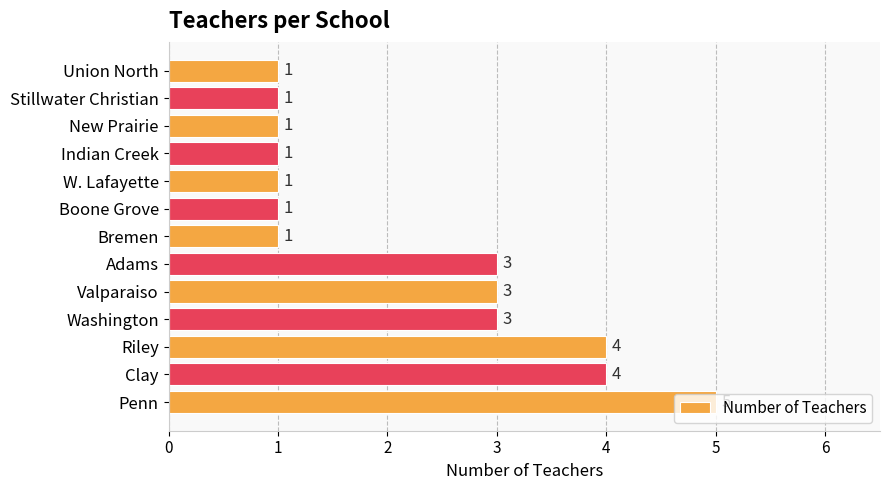

At which category does the chart reach its peak across all series?

Penn